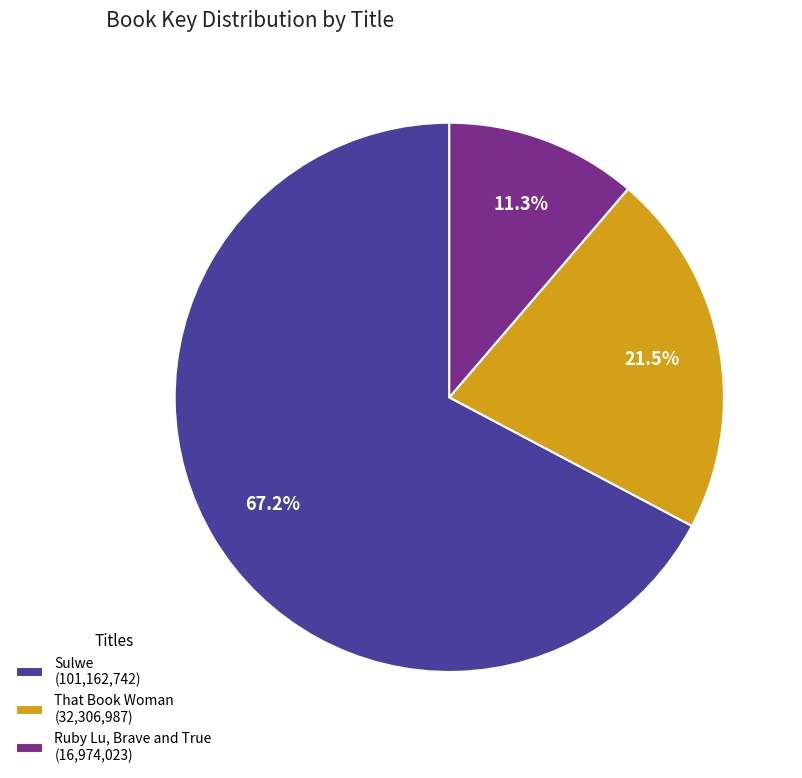

The That Book Woman slice represents 11% of the pie. True or false?

False